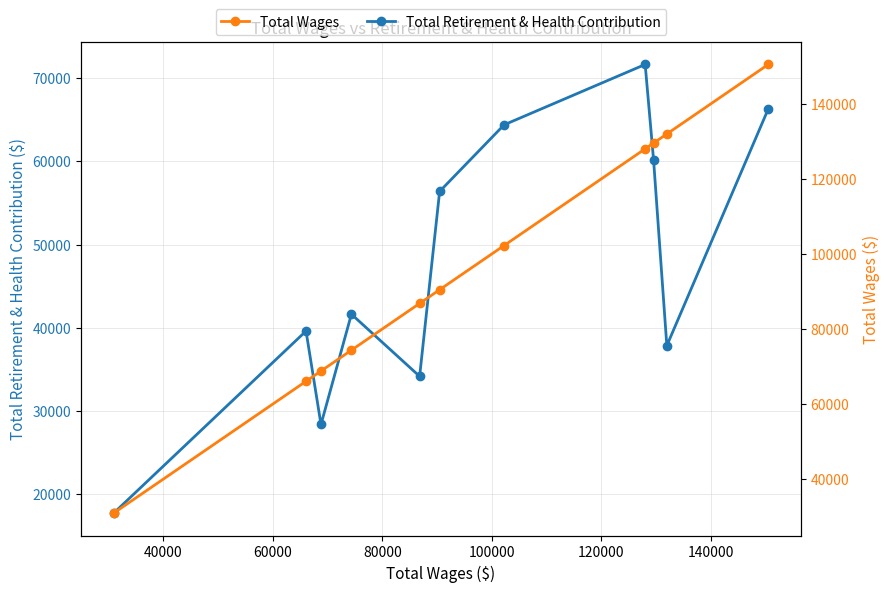

How many interior local valleys does the Total Retirement & Health Contribution series have?

3